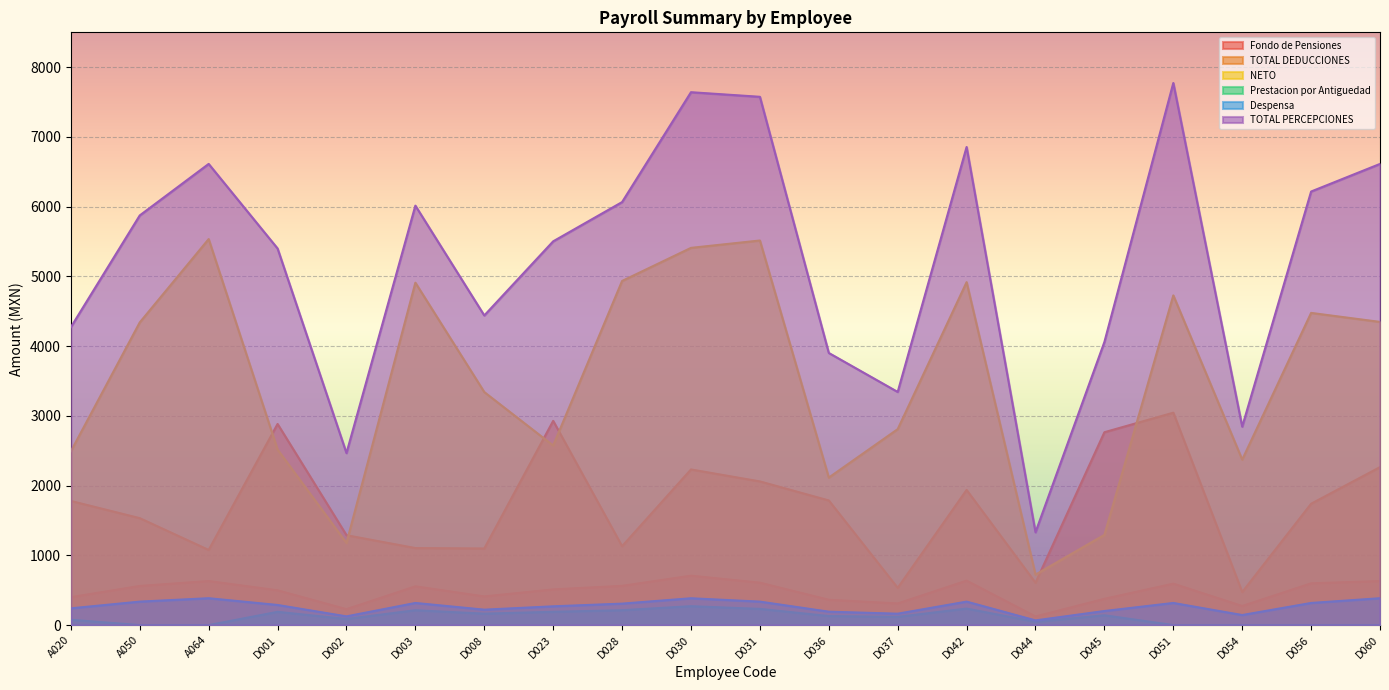

How many data points in Prestacion por Antiguedad are less than 129?

10